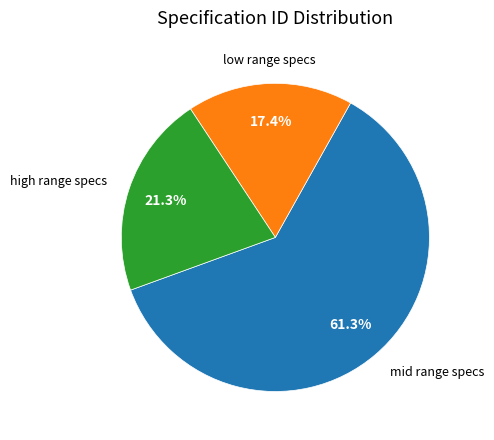

How many slices are in this pie chart?

3